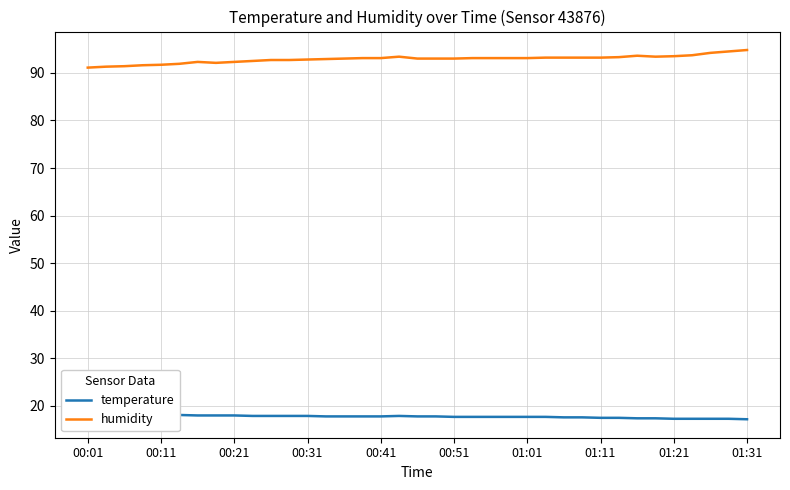

Is it true that humidity equals 93.0 at 00:51?

True